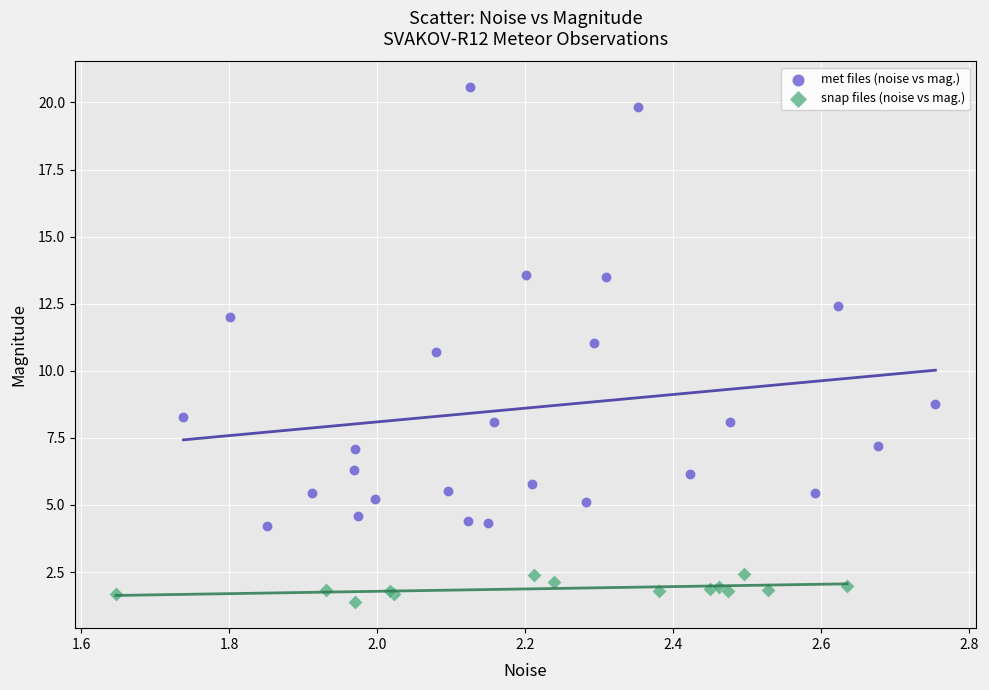

Which series reaches the minimum Y coordinate?

snap files (noise vs mag.)